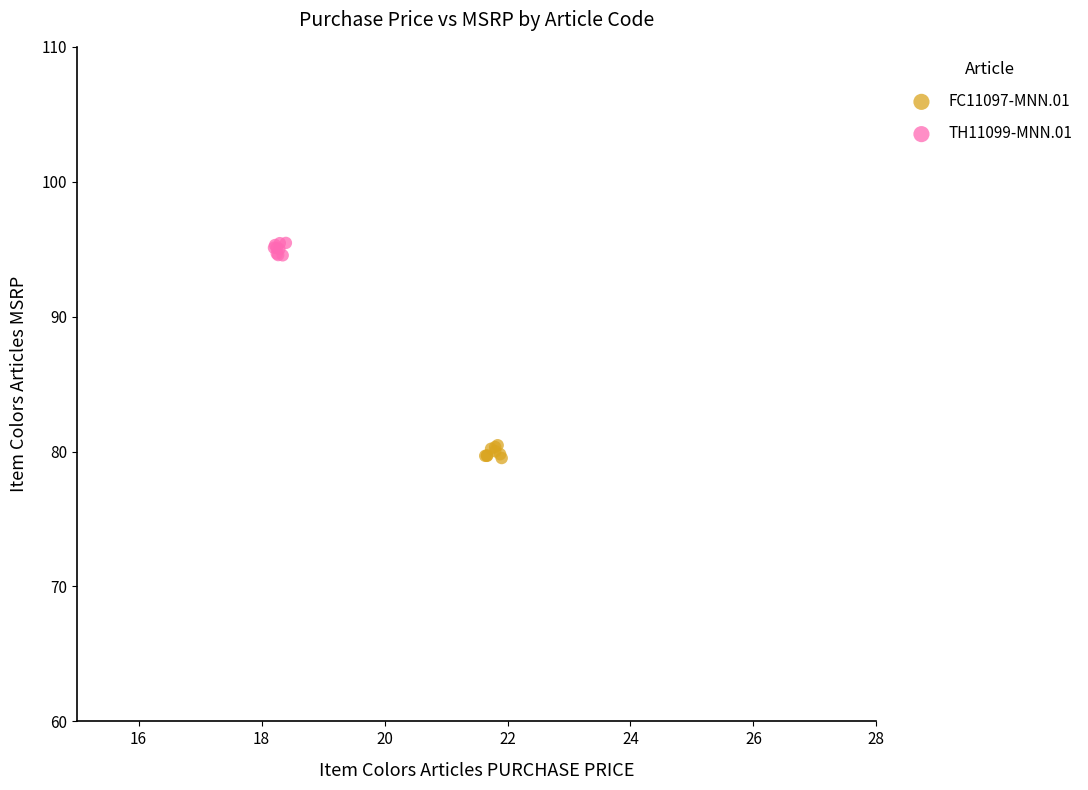

Which series contains the highest Y value?

TH11099-MNN.01